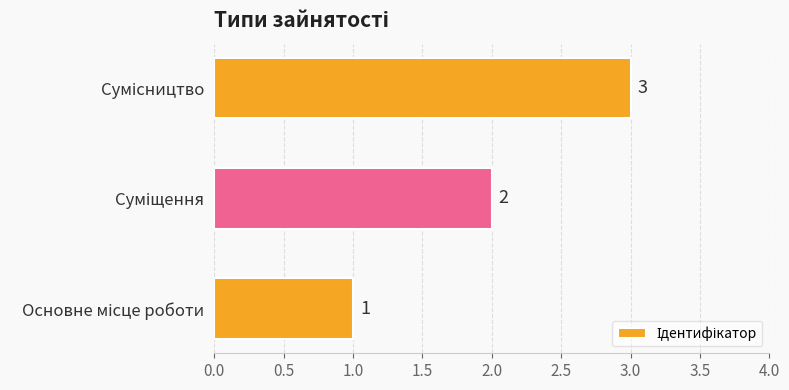

What is the greatest value displayed?

3